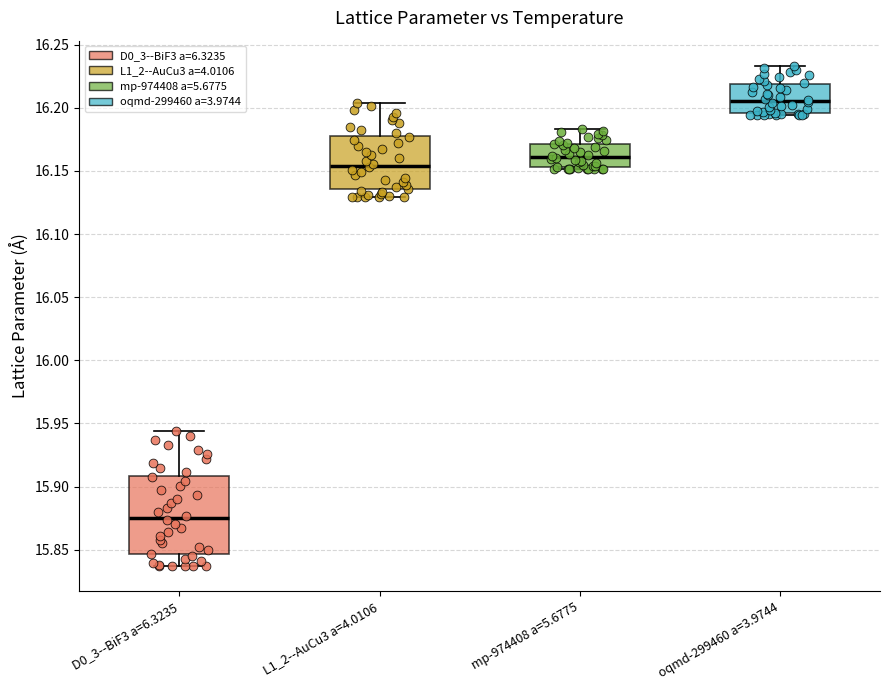

Where does the upper whisker of the box for mp-974408 a=5.6775 end on the y-axis? The values are not printed on the chart, so give them approximately, as read against the axis.

16.185